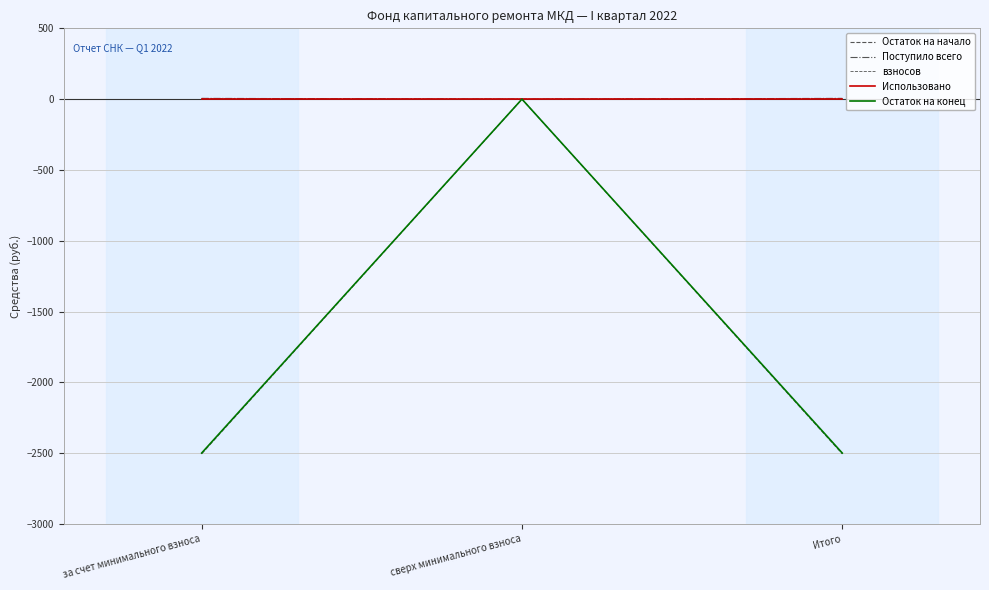

Does the chart have visible grid lines?

Yes